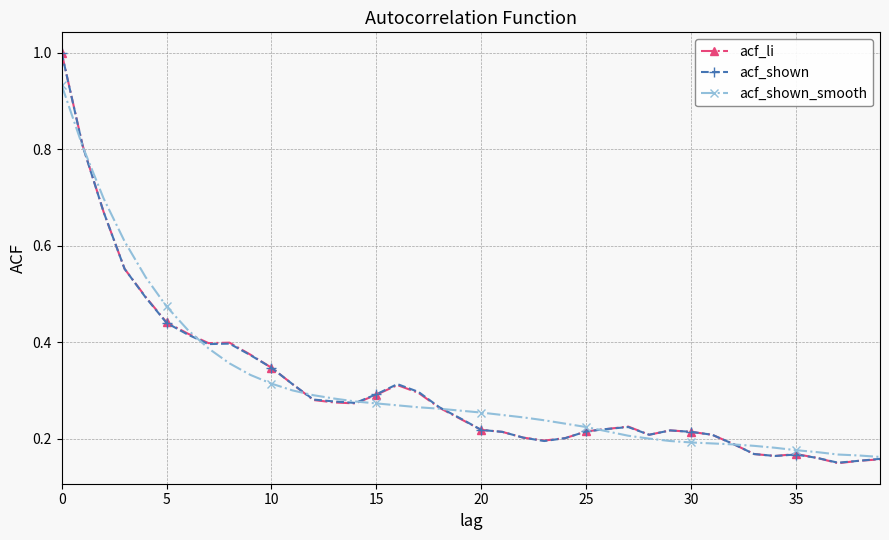

Which series has the widest spread of values?

acf_li